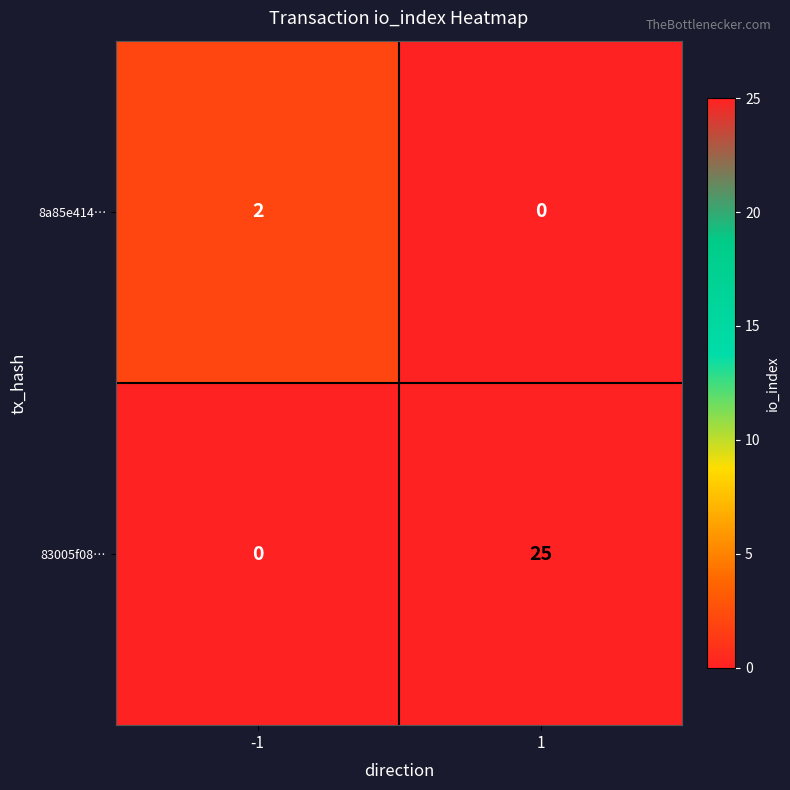

Reading right to left, extract all data points from this chart.

8a85e414…: 0	2
83005f08…: 25	0